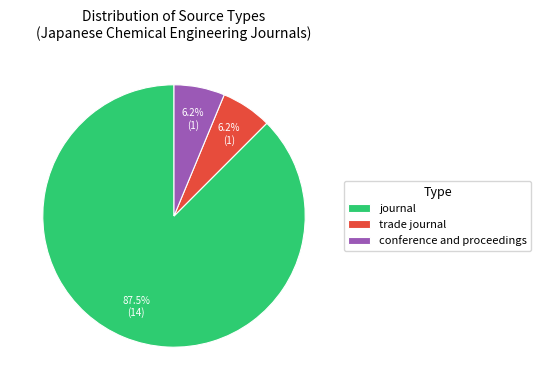

Between journal and trade journal, which is larger?

journal